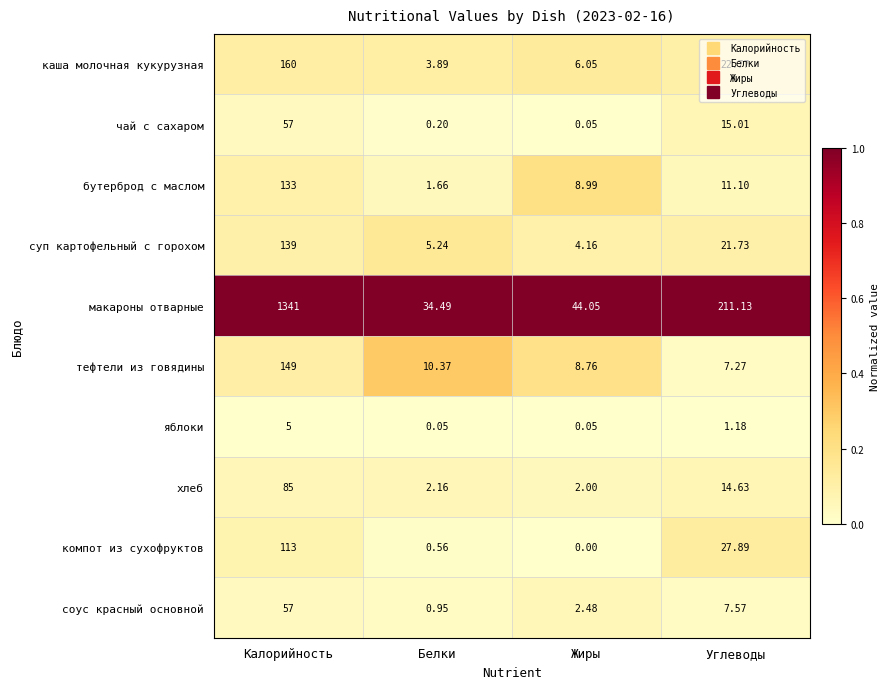

At Углеводы, list the series in order from largest to smallest.

макароны отварные, компот из сухофруктов, каша молочная кукурузная, суп картофельный с горохом, чай с сахаром, хлеб, бутерброд с маслом, соус красный основной, тефтели из говядины, яблоки